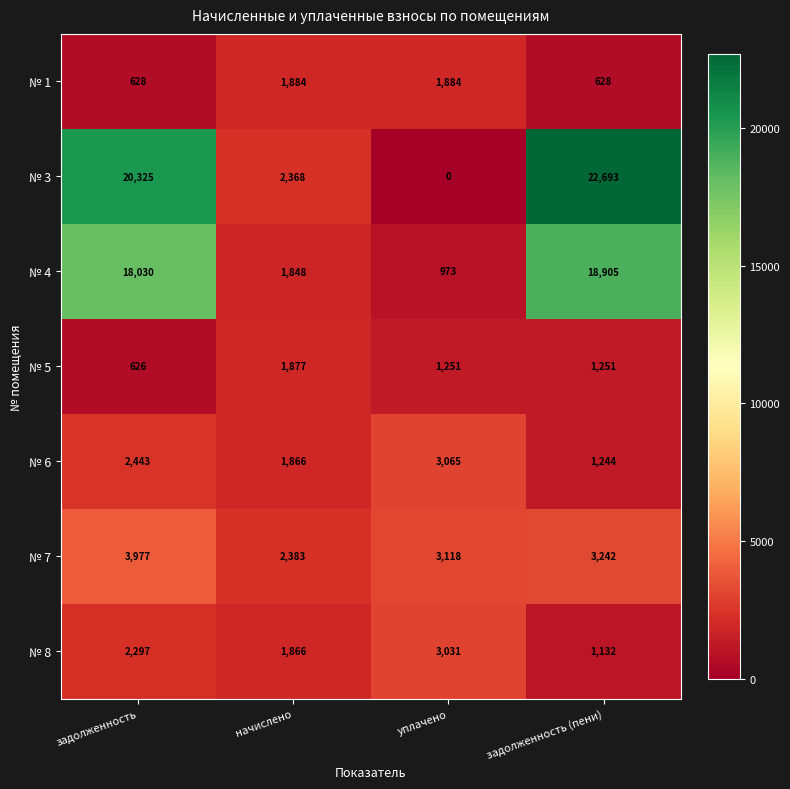

Reading left to right, list all the values displayed in this chart.

№ 1: 628	1884	1884	628
№ 3: 20325	2368	0	22693
№ 4: 18030	1848	973	18905
№ 5: 626	1877	1251	1251
№ 6: 2443	1866	3065	1244
№ 7: 3977	2383	3118	3242
№ 8: 2297	1866	3031	1132